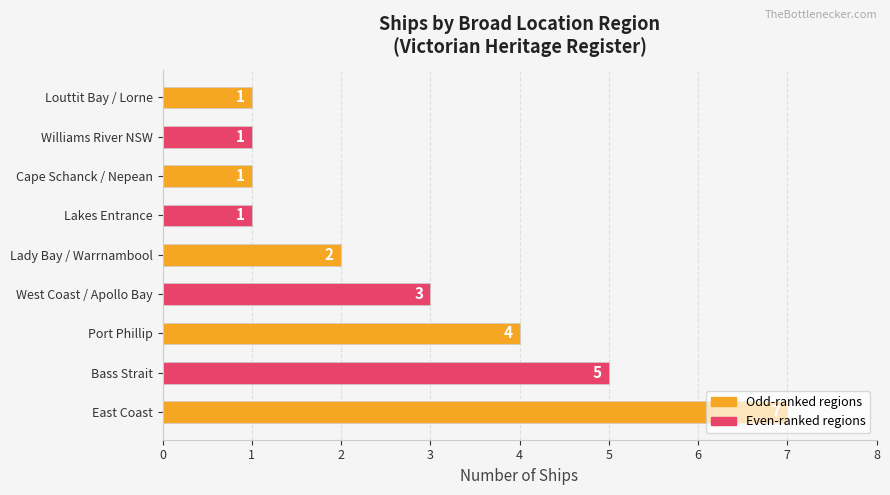

The value at Bass Strait is 9. True or false?

False